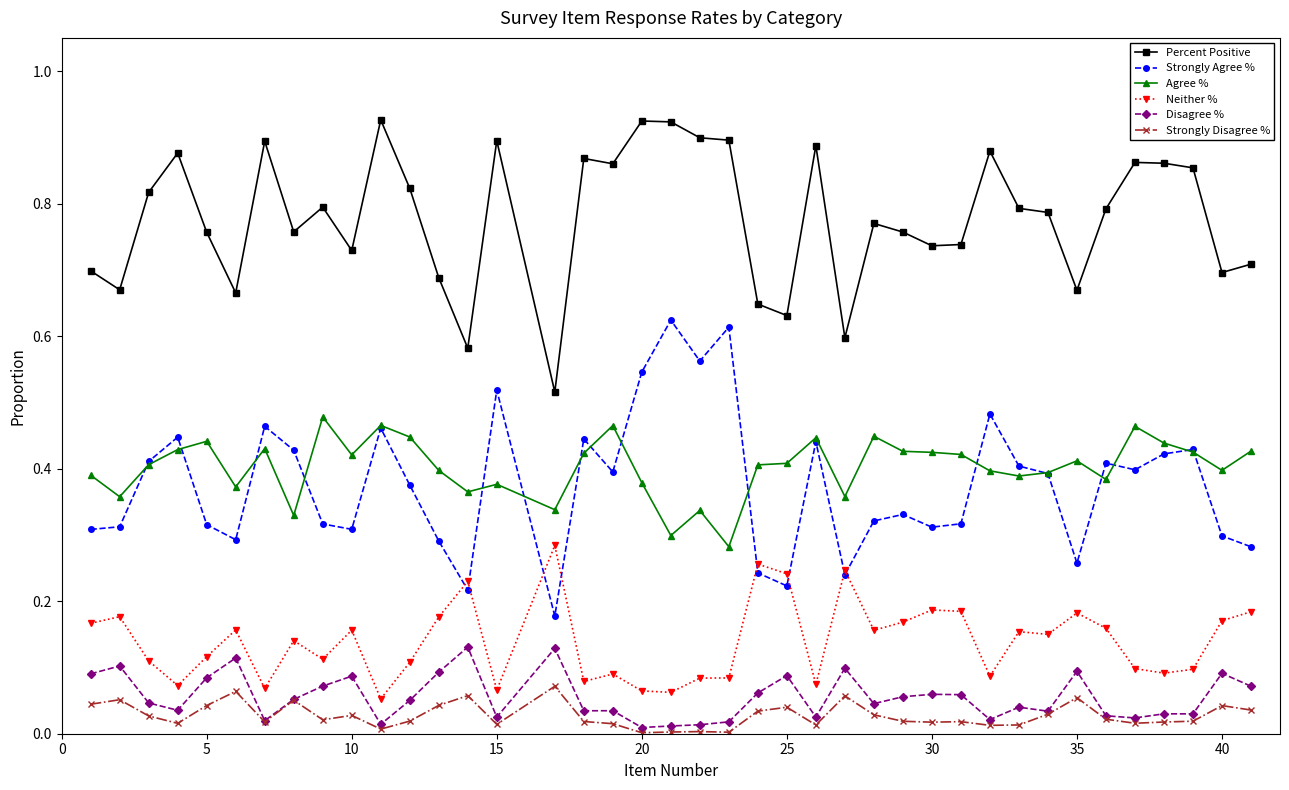

Which series has the largest total across all categories?

Percent Positive